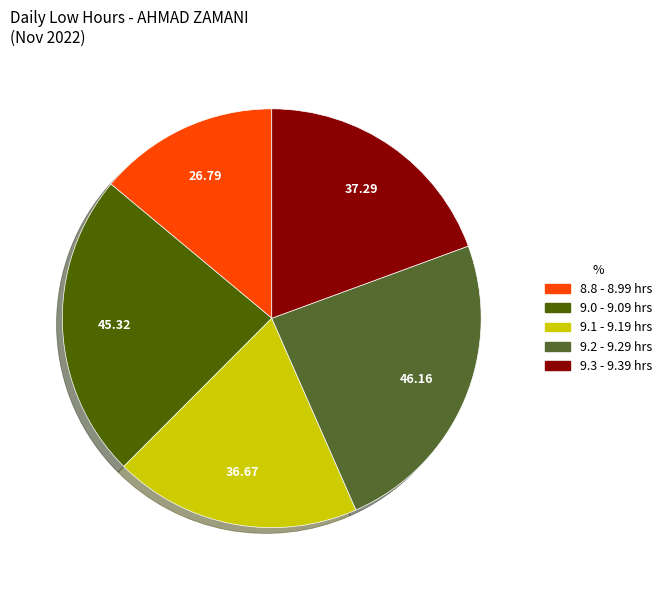

Does any single category account for the majority?

No